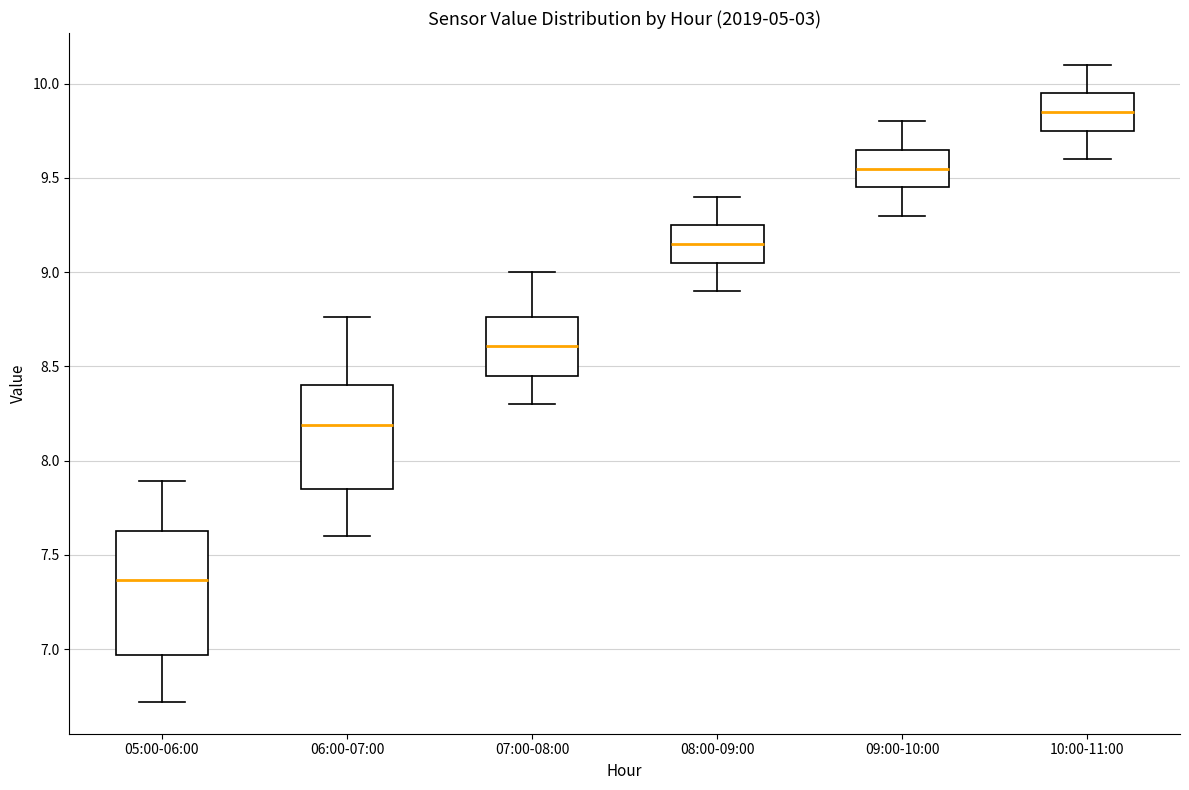

Where does the median line of the box for 10:00-11:00 sit on the y-axis? The values are not printed on the chart, so give them approximately, as read against the axis.

9.85